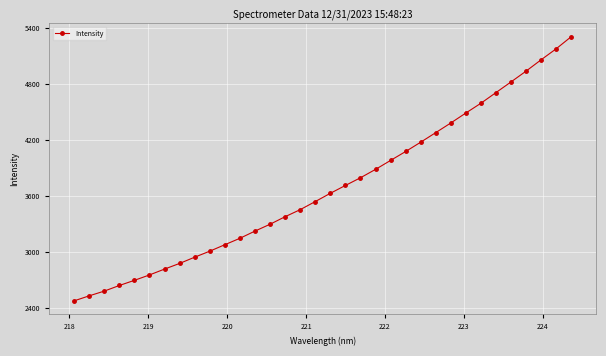

What is the value of the 17th point from the left?

3539.9